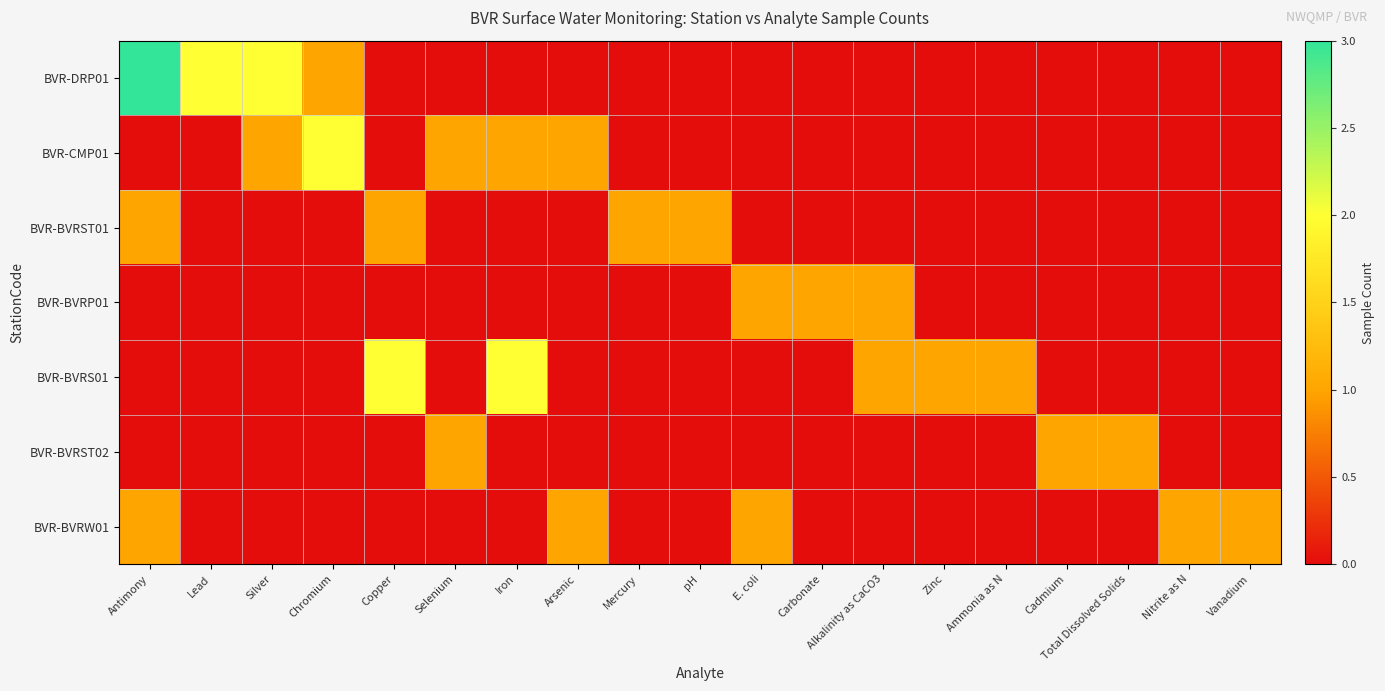

Which series has the largest total across all categories?

BVR-DRP01